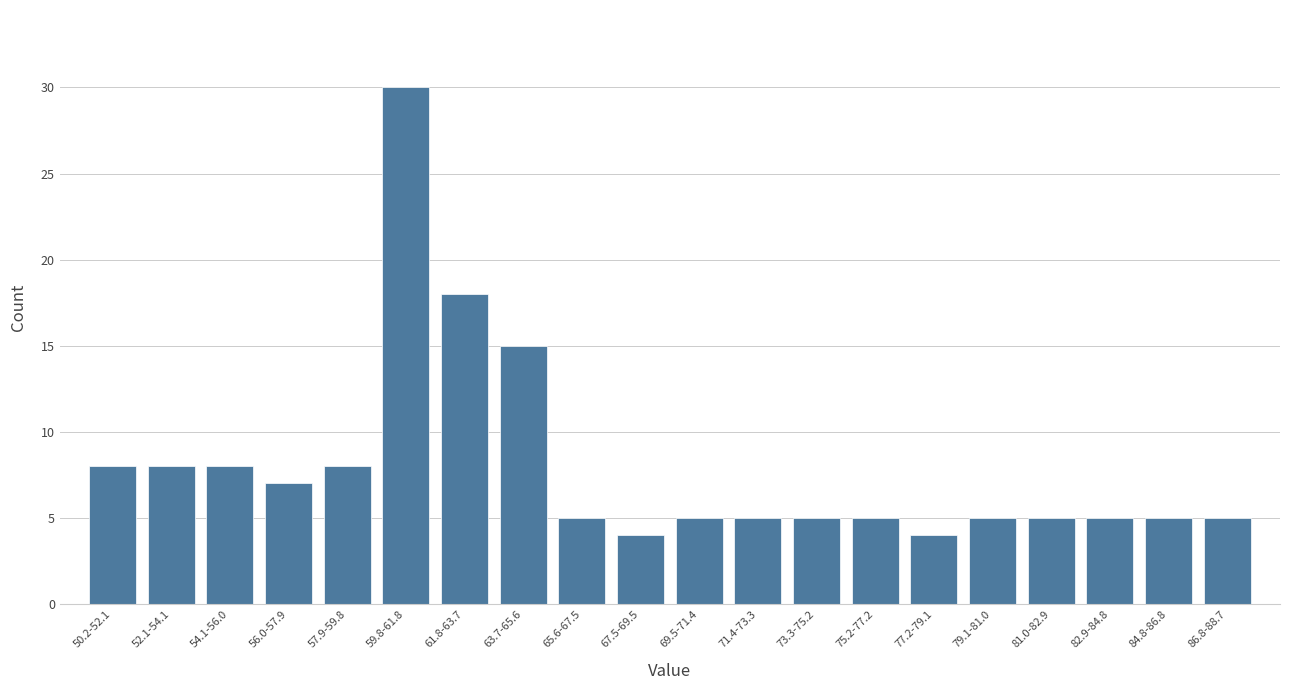

Reading right to left, extract all data points from this chart.

5	5	5	5	5	4	5	5	5	5	4	5	15	18	30	8	7	8	8	8